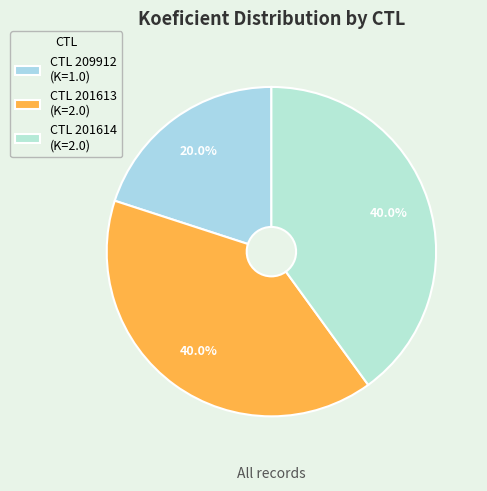

Is there any slice that represents more than half of the pie?

No